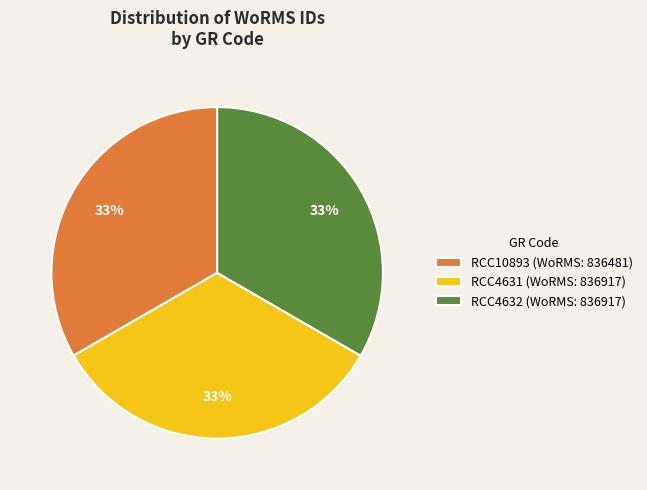

What percentage is the RCC4631 slice, to the nearest percent?

33%